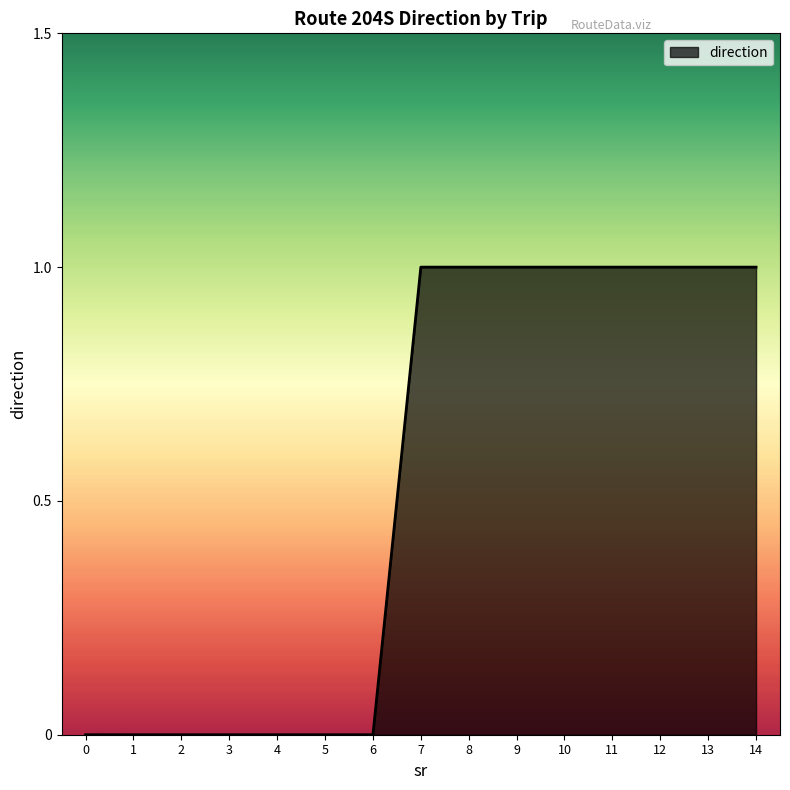

What is the difference between the values at 5 and 7?

1